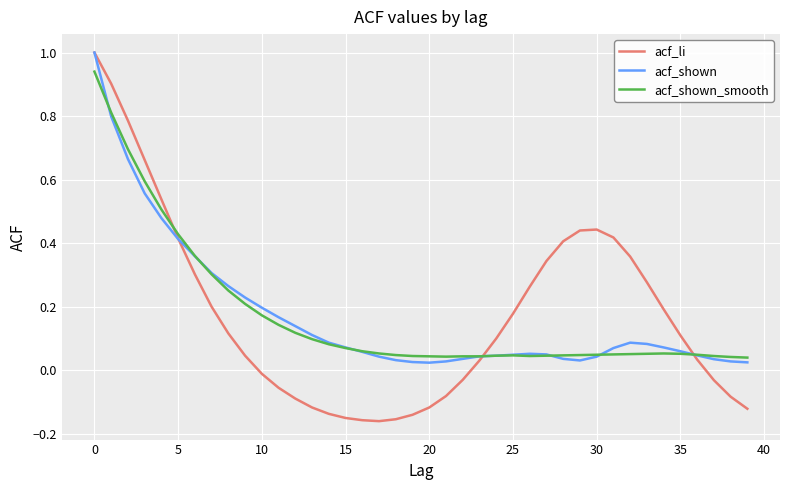

Which series has the widest spread of values?

acf_li